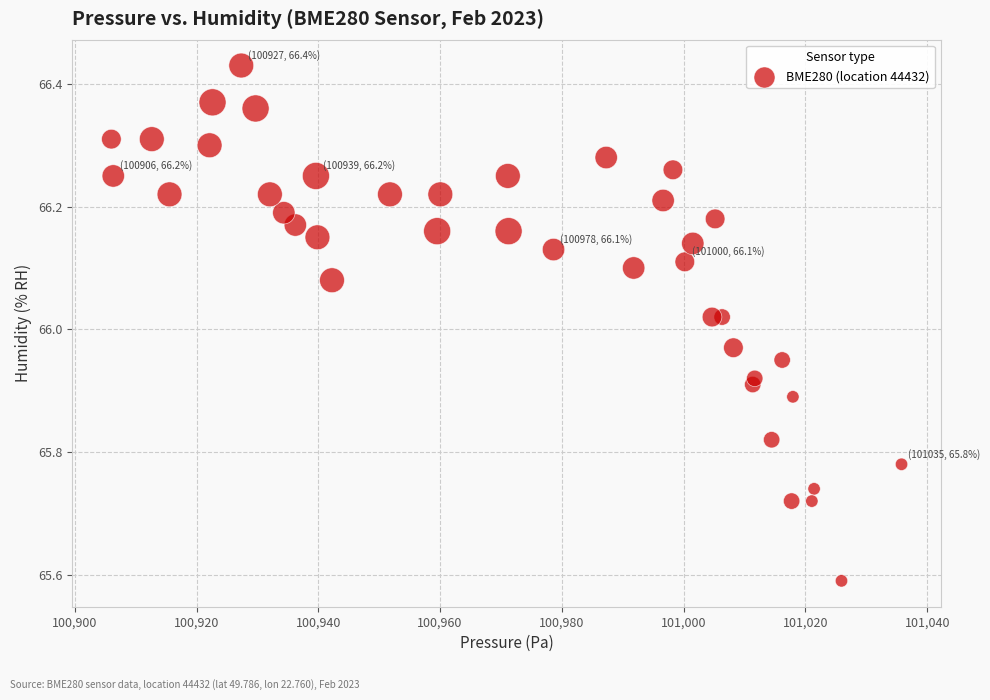

What is the range of Y values (max minus min)?

0.8